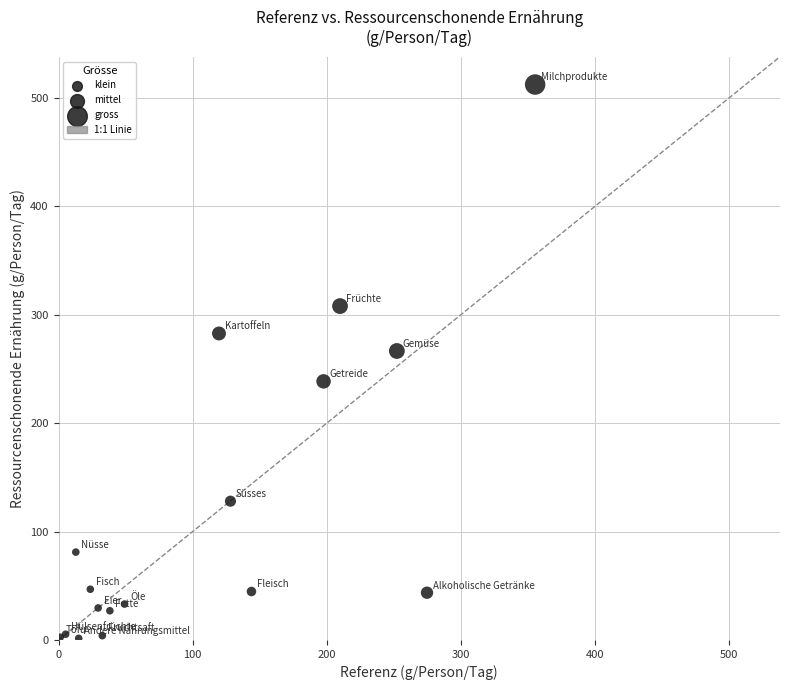

What Y value in the scatter plot is closest to 256?

266.6